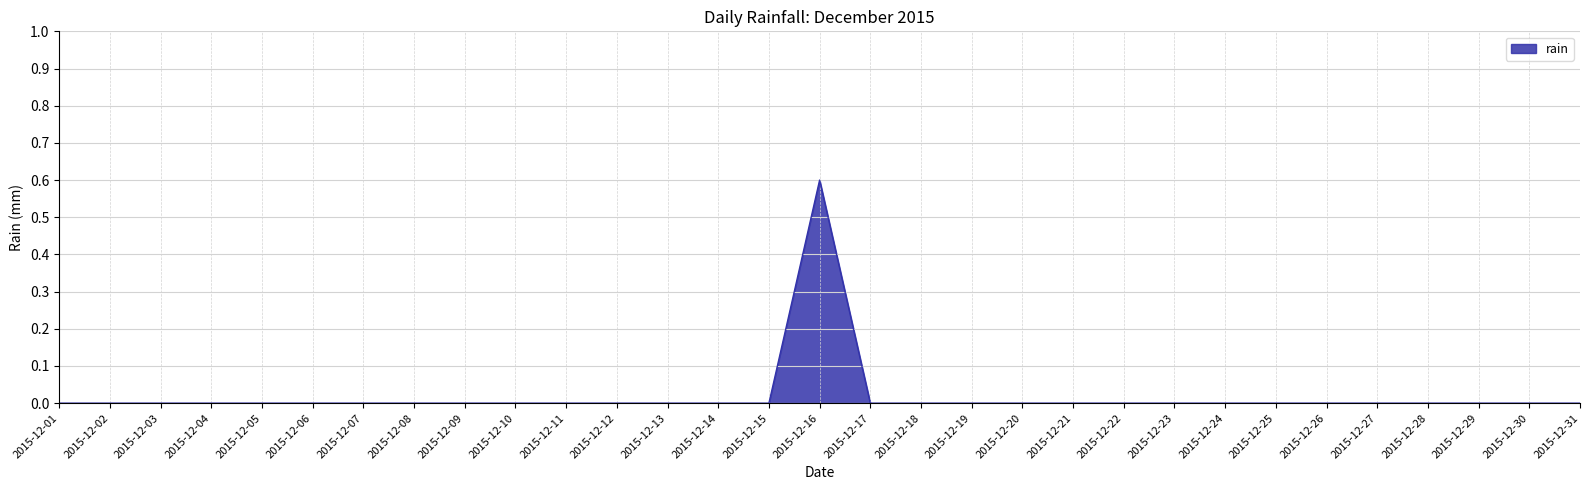

What is the difference between the maximum and minimum values?

0.6